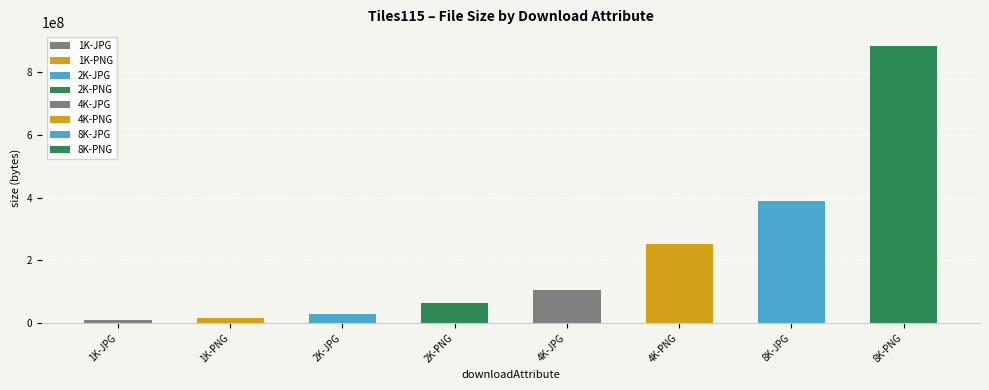

What is the difference between the second highest and second lowest values?

371927378